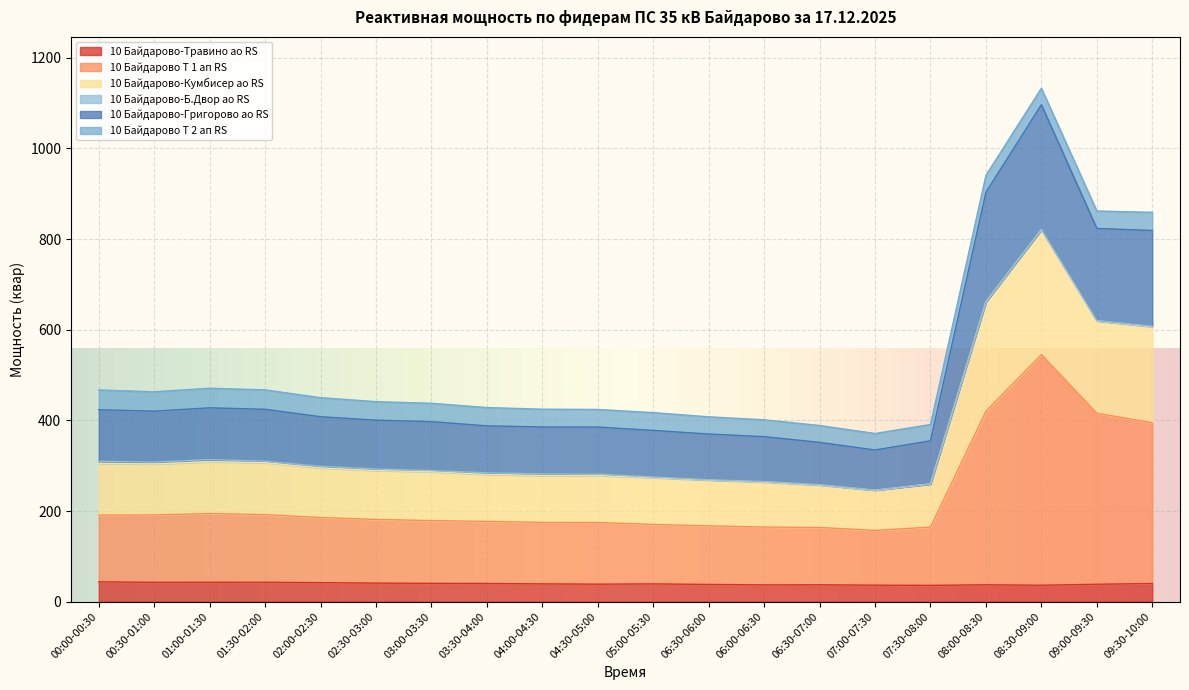

Where is 10 Байдарово-Травино ао RS nearest to the value 39?

04:00-04:30